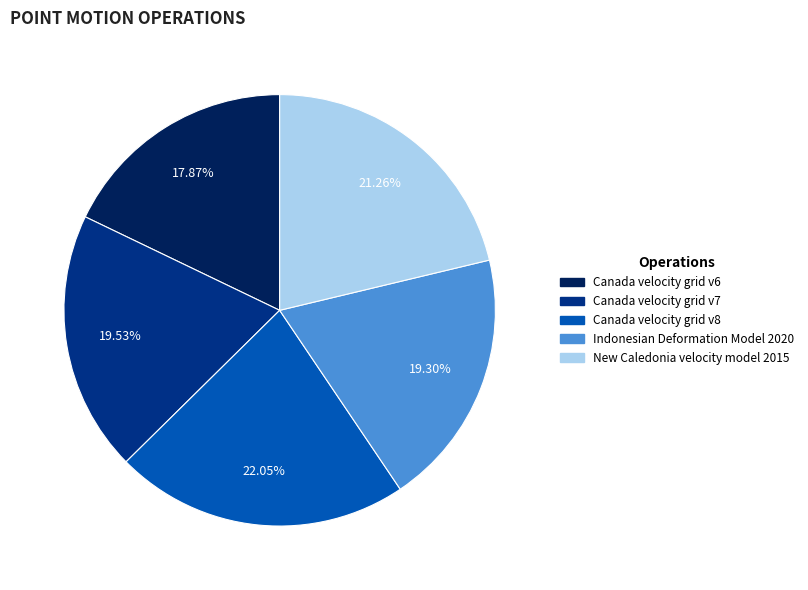

Is Canada velocity grid v7 the majority of the pie?

No